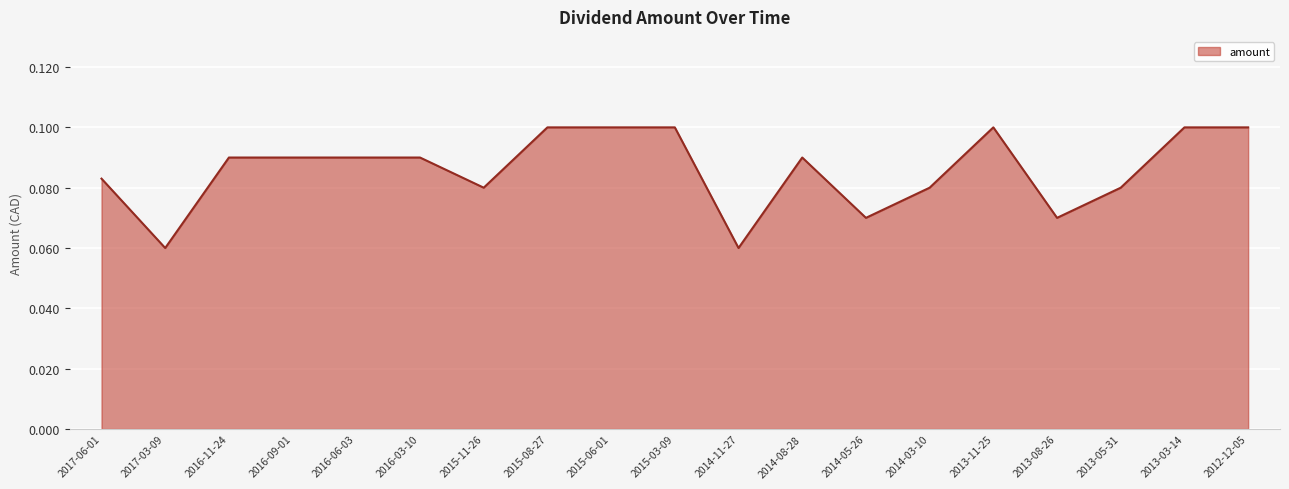

What position from the right is 2014-08-28?

8